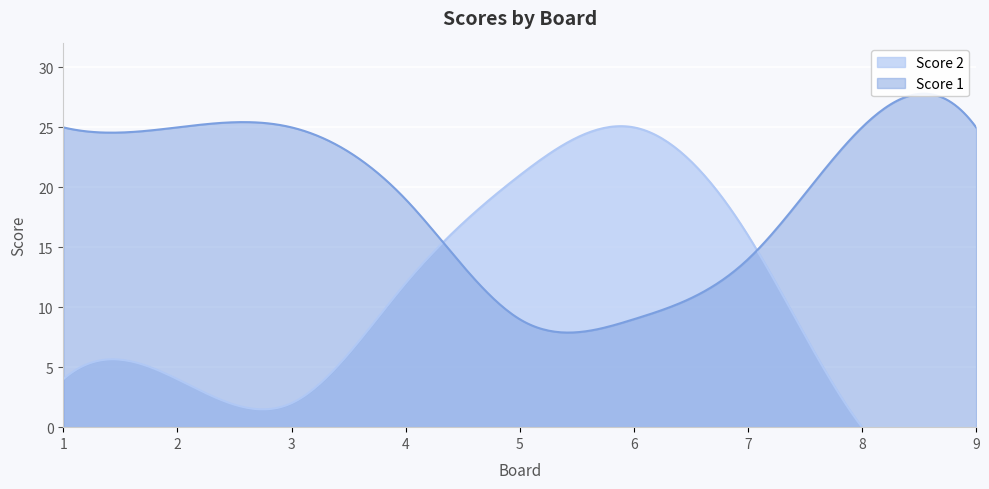

The value of Score 2 at 1 is 4. True or false?

True